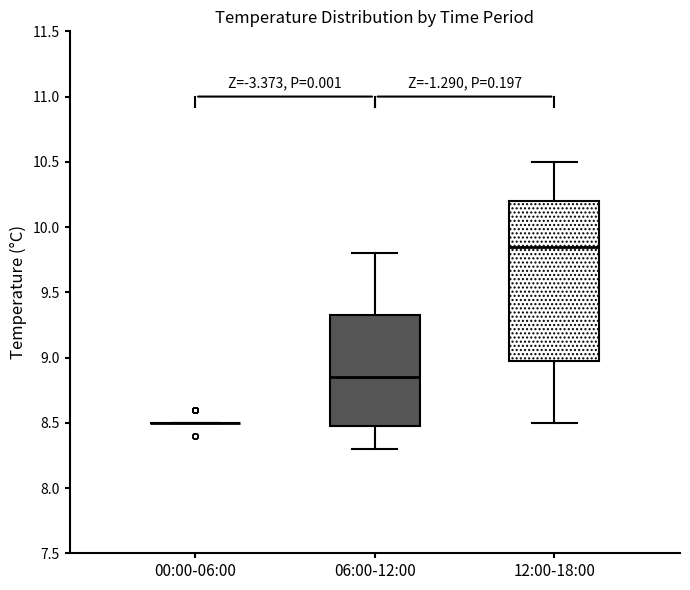

Reading left to right, transcribe this box plot: for each box, give where its median line is, the range the box spans, and where its two whiskers end, as read against the y-axis. The values are not printed on the chart, so give them approximately, as read against the axis.

00:00-06:00: box collapsed to a line at 8.50, whiskers 8.50 to 8.50
06:00-12:00: median 8.85, box 8.50 to 9.35, whiskers 8.30 to 9.80
12:00-18:00: median 9.85, box 9.00 to 10.20, whiskers 8.50 to 10.50